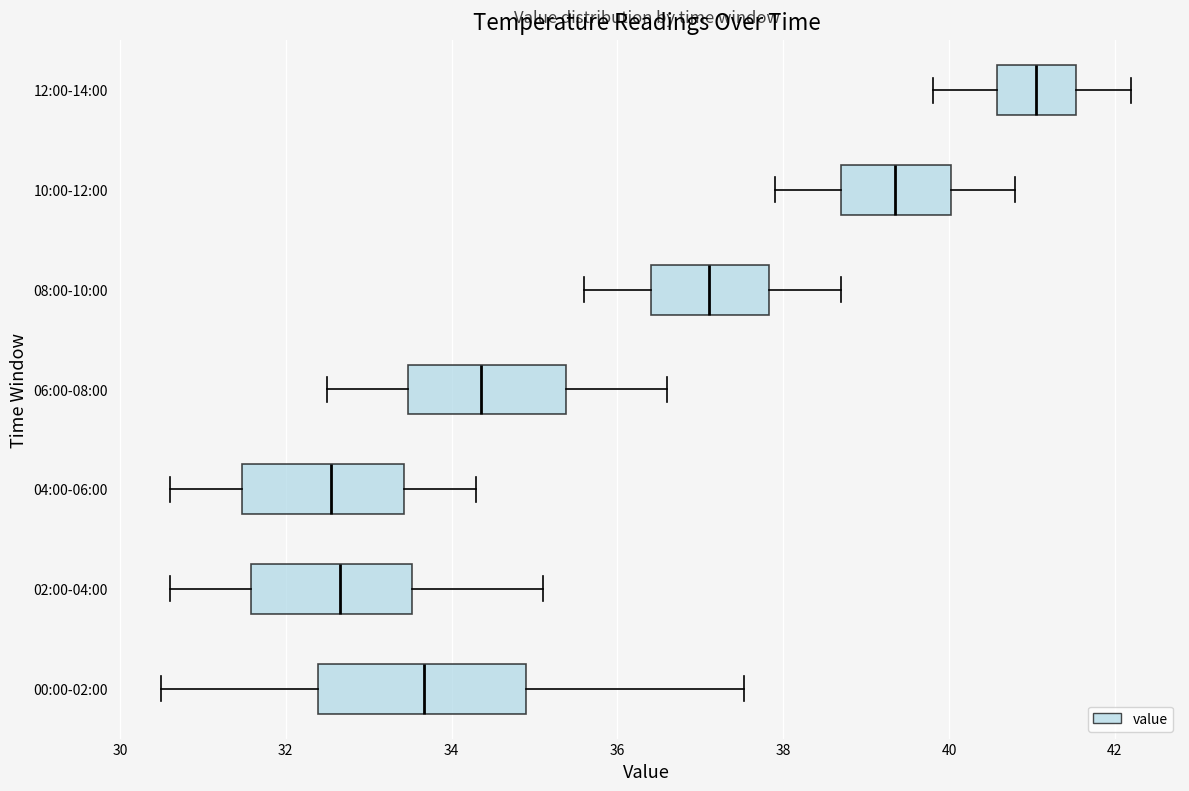

Reading bottom to top, transcribe this box plot: for each box, give where its median line is, the range the box spans, and where its two whiskers end, as read against the x-axis. The values are not printed on the chart, so give them approximately, as read against the axis.

00:00-02:00: median 33.6, box 32.4 to 35.0, whiskers 30.6 to 37.6
02:00-04:00: median 32.6, box 31.6 to 33.6, whiskers 30.6 to 35.2
04:00-06:00: median 32.6, box 31.4 to 33.4, whiskers 30.6 to 34.4
06:00-08:00: median 34.4, box 33.4 to 35.4, whiskers 32.6 to 36.6
08:00-10:00: median 37.2, box 36.4 to 37.8, whiskers 35.6 to 38.8
10:00-12:00: median 39.4, box 38.8 to 40.0, whiskers 38.0 to 40.8
12:00-14:00: median 41.0, box 40.6 to 41.6, whiskers 39.8 to 42.2